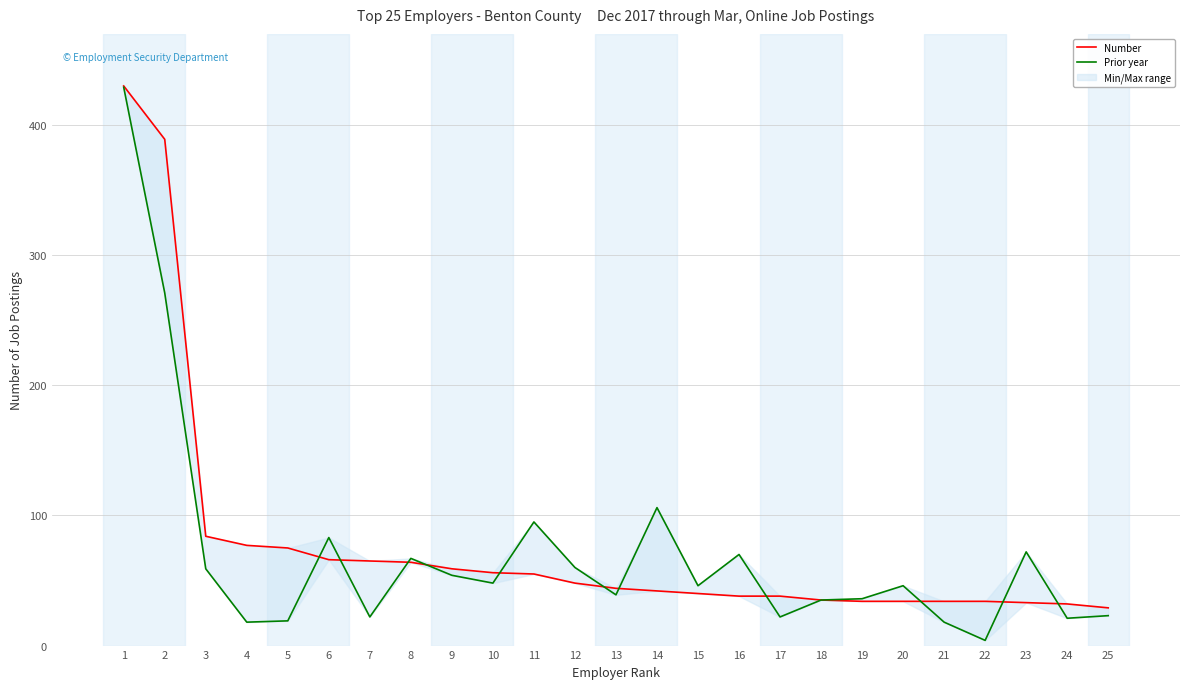

What are all the series names shown in the legend?

Number, Prior year